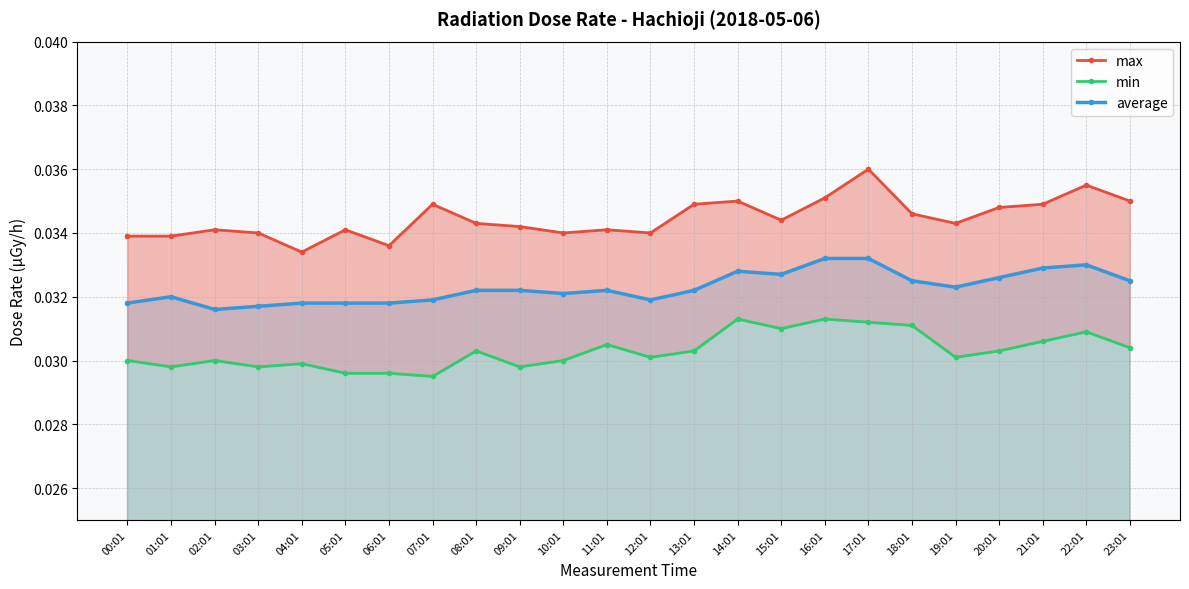

What is the sum of the min values at 19:01 and 10:01?

0.1